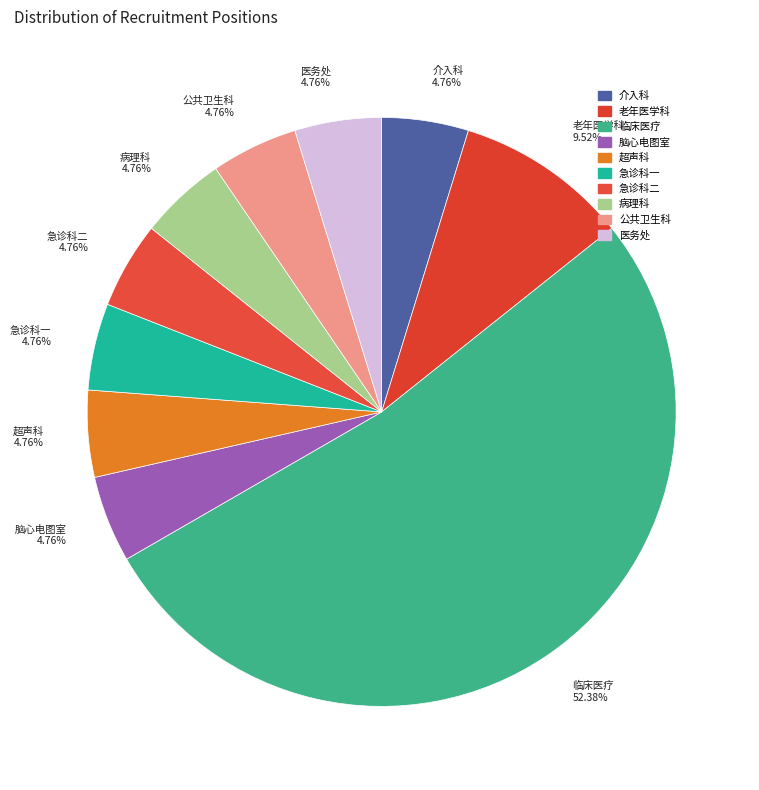

Approximately how many times larger is the value at 急诊科二 4.76% compared to 老年医学科 9.52%?

0.5